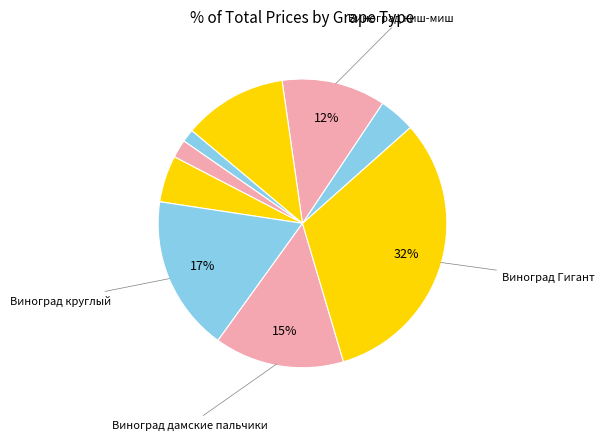

Count the number of slices in the pie.

9